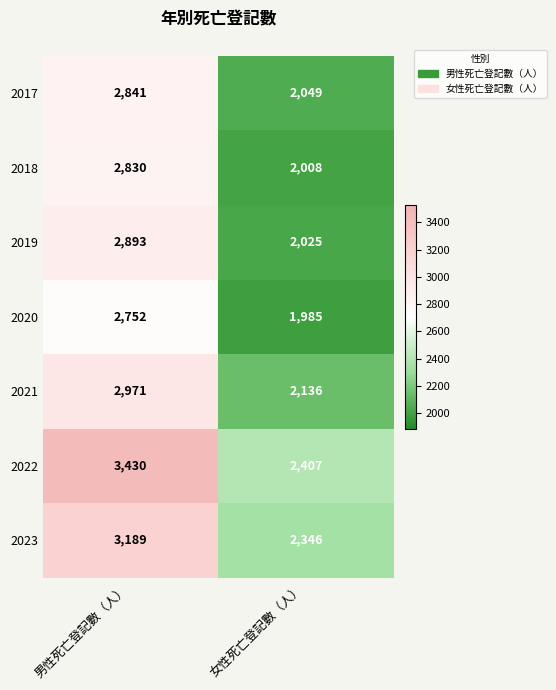

Rank the series by their maximum value, from lowest to highest.

2020, 2018, 2017, 2019, 2021, 2023, 2022